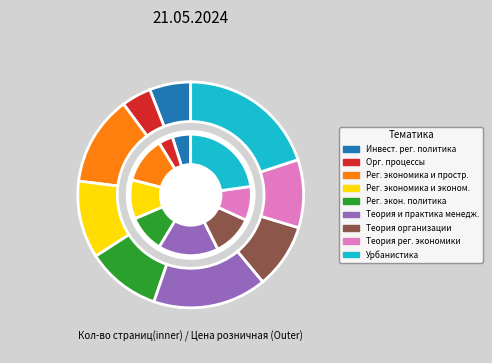

What is the change in value from РЕГИОНАЛЬНАЯ ЭКОНОМИКА И ПРОСТРАНСТВЕННОЕ to ТЕОРИЯ РЕГИОНАЛЬНОЙ ЭКОНОМИКИ?

-119